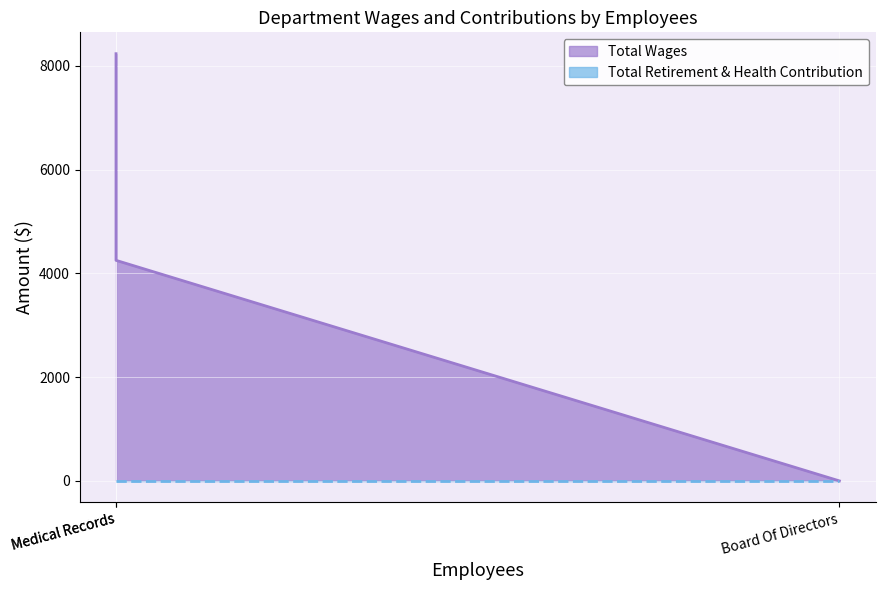

Does the chart display data point markers on the line(s)?

No